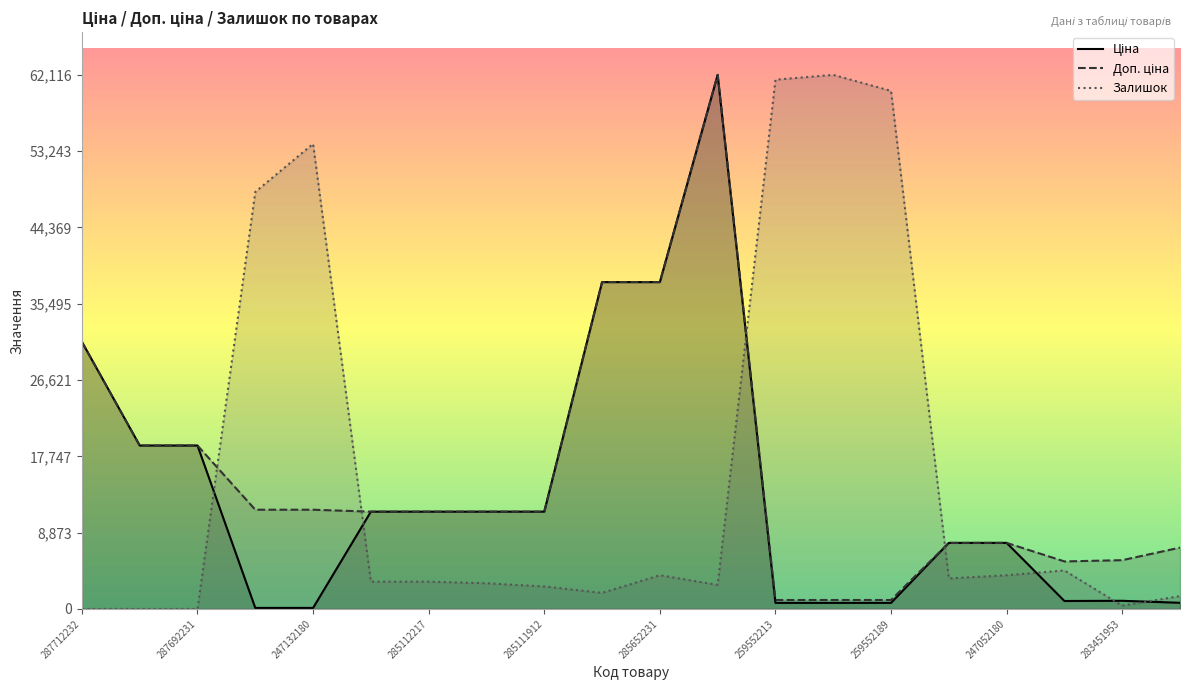

What are all the series names shown in the legend?

Ціна, Доп. ціна, Залишок